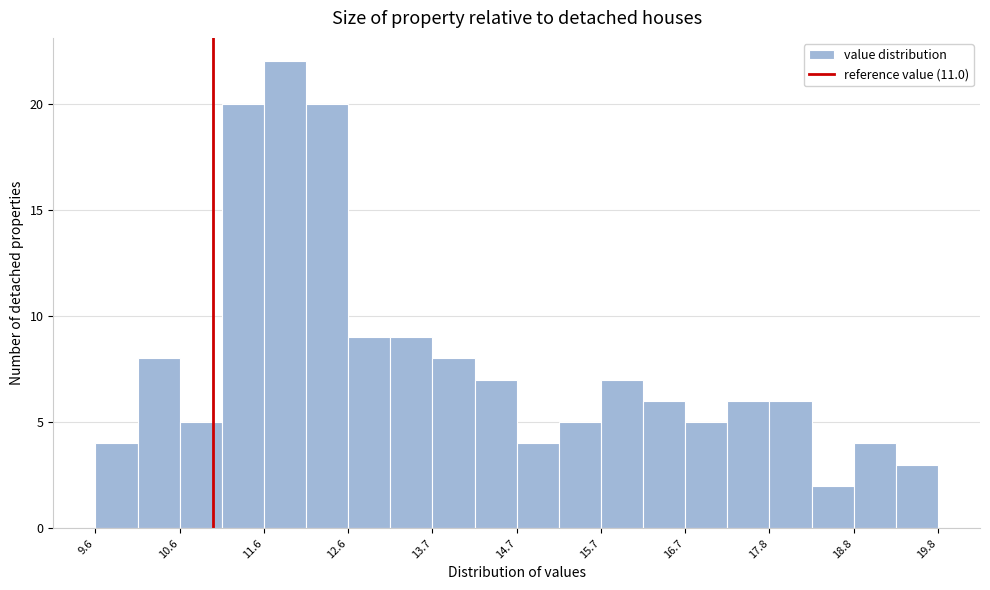

Read against the x-axis, roughly where is the centre of the tallest bar?

11.8